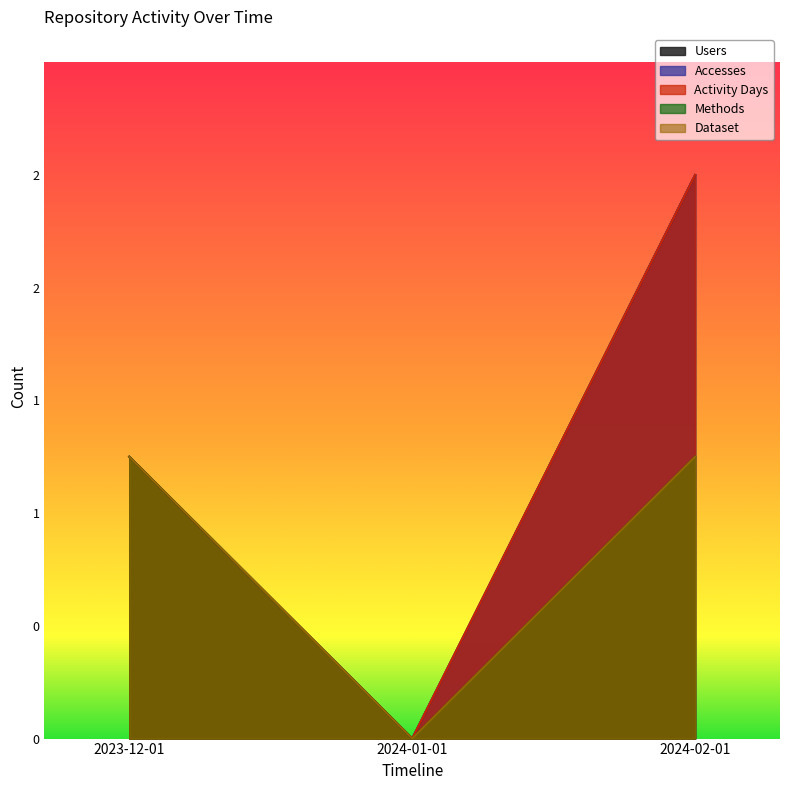

At which label does Accesses first exceed 1?

2024-02-01